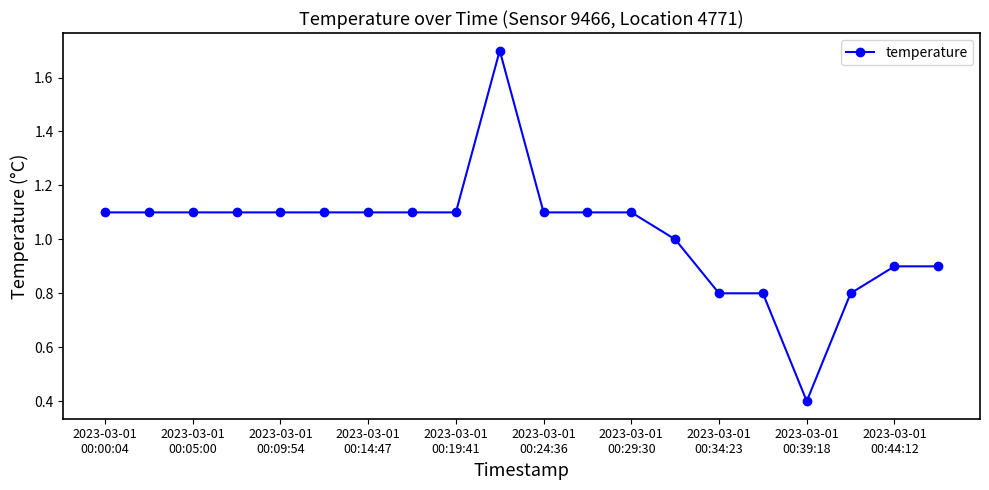

What is the difference between the maximum and minimum values?

1.3